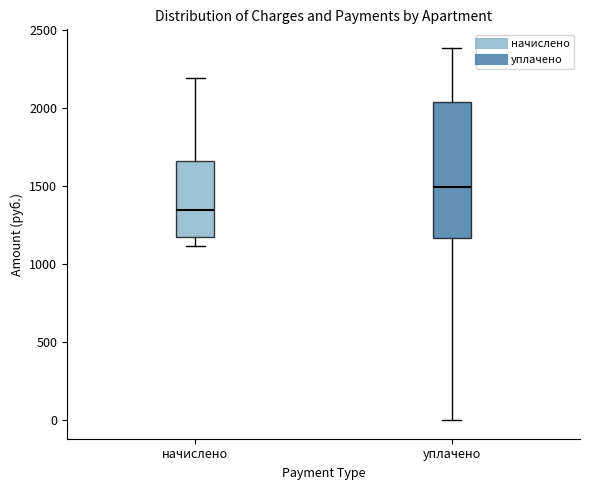

Where does the upper whisker of the box for уплачено end on the y-axis? The values are not printed on the chart, so give them approximately, as read against the axis.

2400